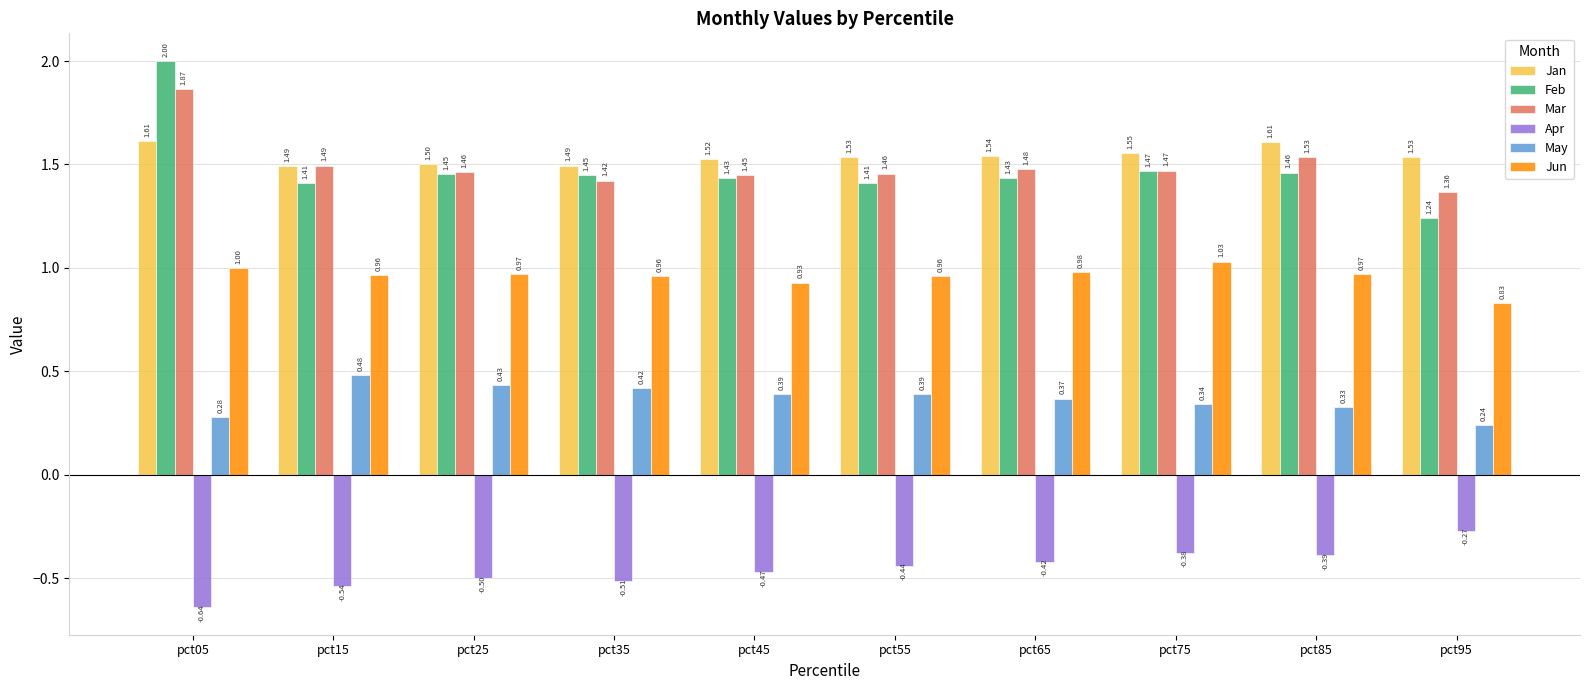

Which series has the largest total across all categories?

Jan